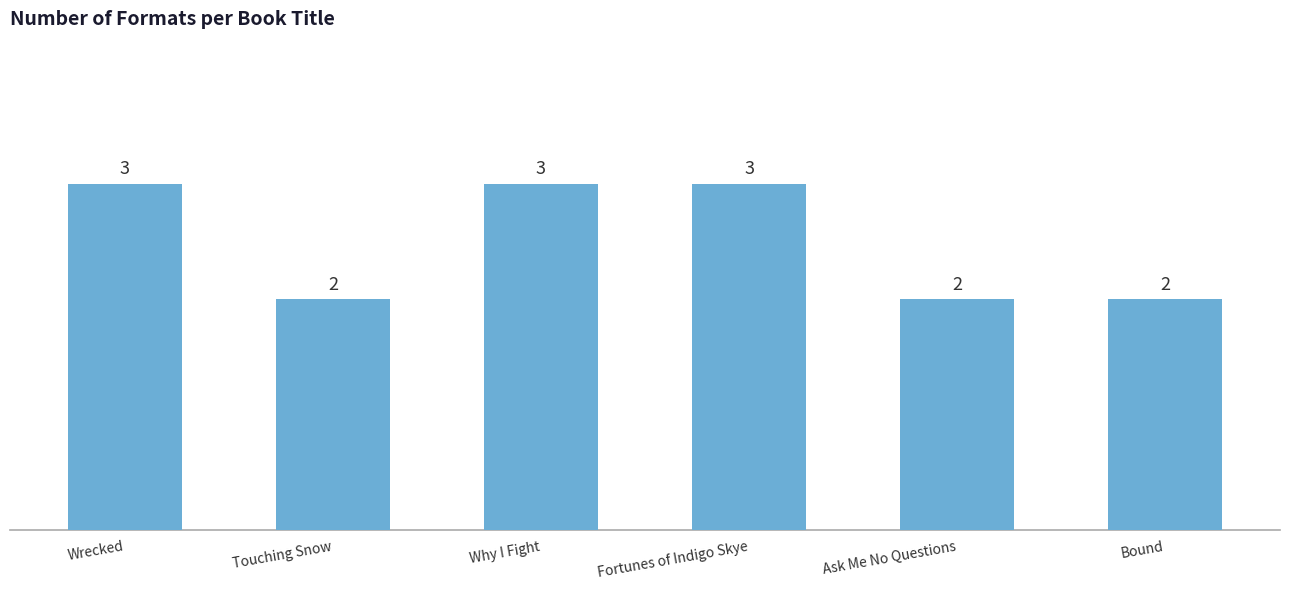

Reading left to right, what are all the values shown in this chart?

Wrecked=3	Touching Snow=2	Why I Fight=3	Fortunes of Indigo Skye=3	Ask Me No Questions=2	Bound=2